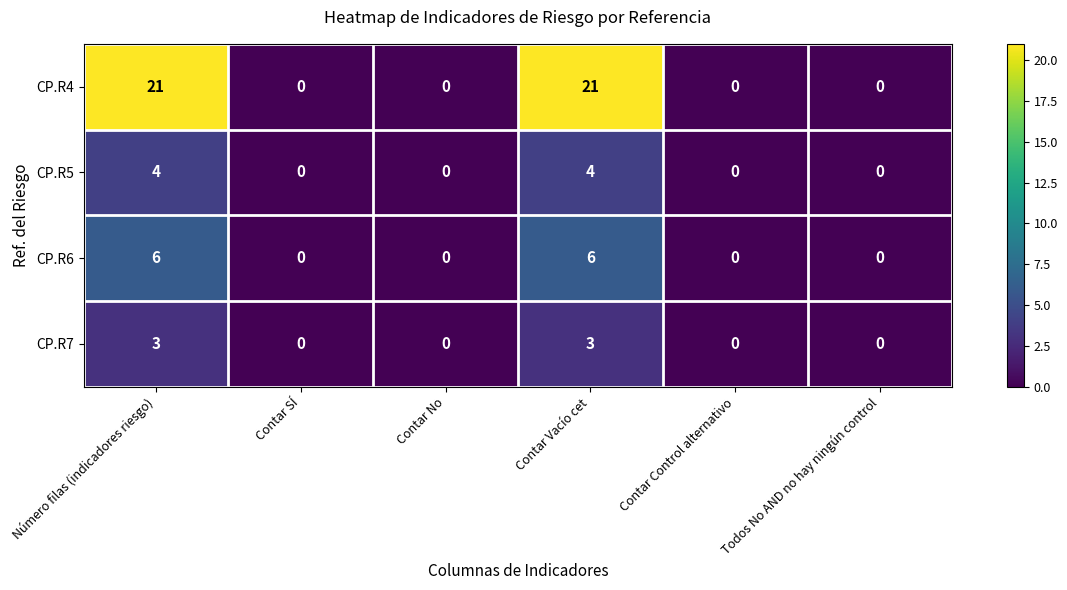

List the series in order of their peak value, lowest first.

CP.R7, CP.R5, CP.R6, CP.R4